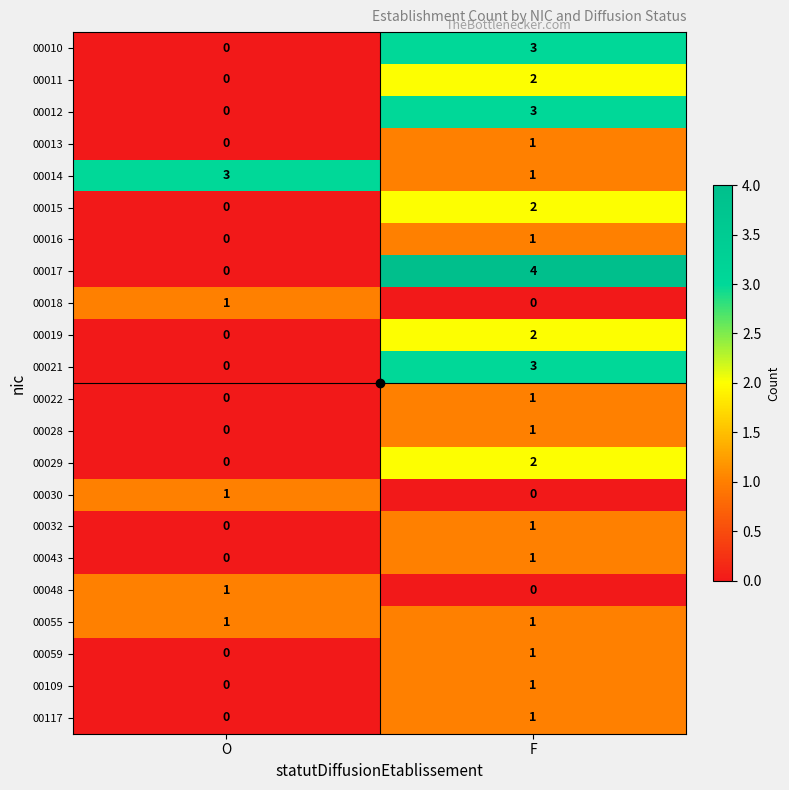

Rank the categories by 00021 value from lowest to highest.

O, F